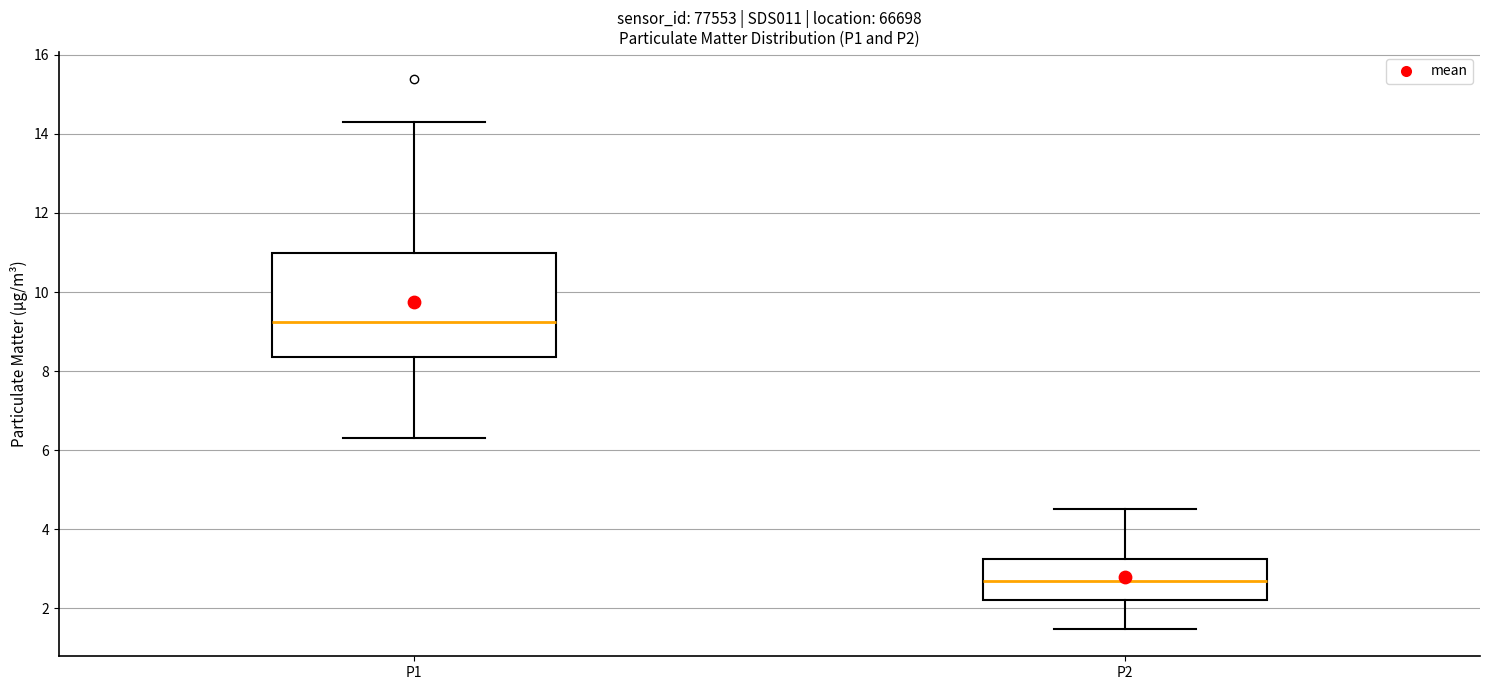

Which box has the lowest median line?

P2